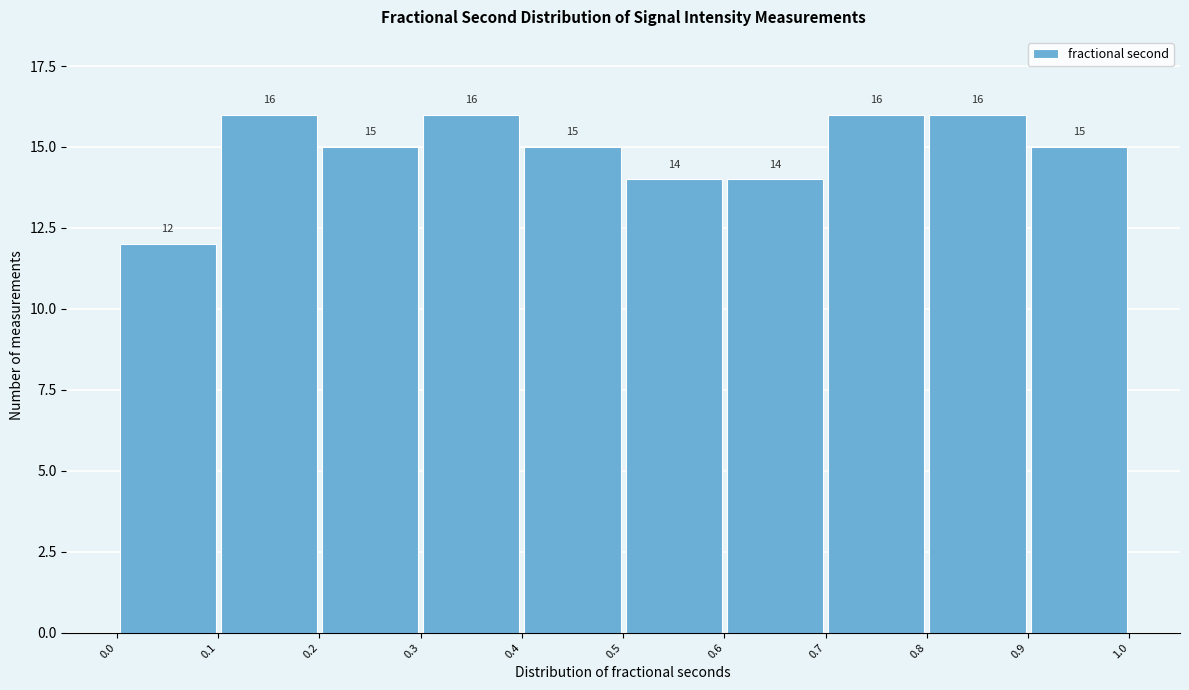

Reading left to right, transcribe this chart: for each bar, give the range it covers on the x-axis and its height.

0.0 to 0.1: 12
0.1 to 0.2: 16
0.2 to 0.3: 15
0.3 to 0.4: 16
0.4 to 0.5: 15
0.5 to 0.6: 14
0.6 to 0.7: 14
0.7 to 0.8: 16
0.8 to 0.9: 16
0.9 to 1.0: 15